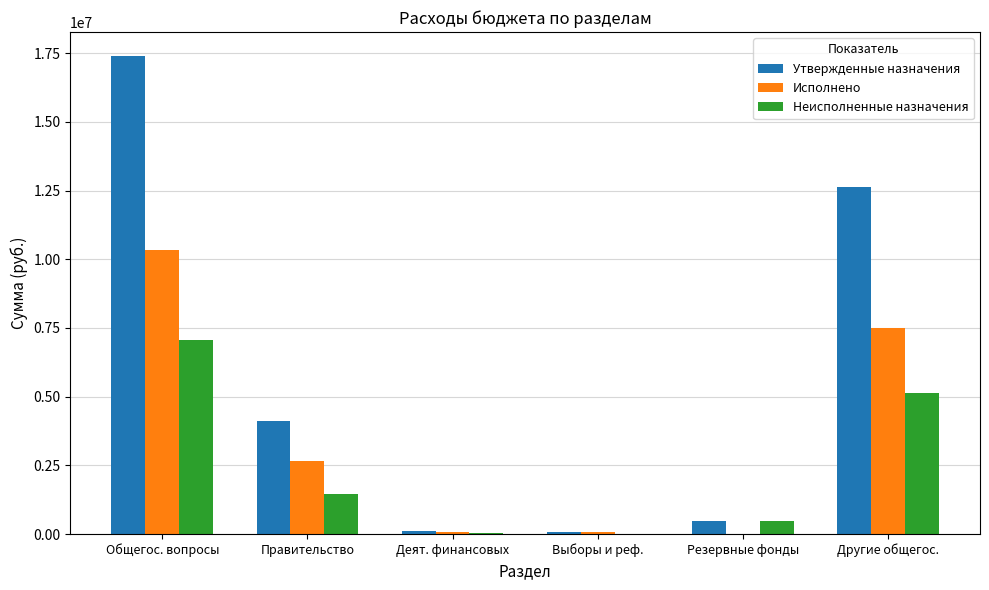

What is the maximum value for Исполнено?

10325728.7